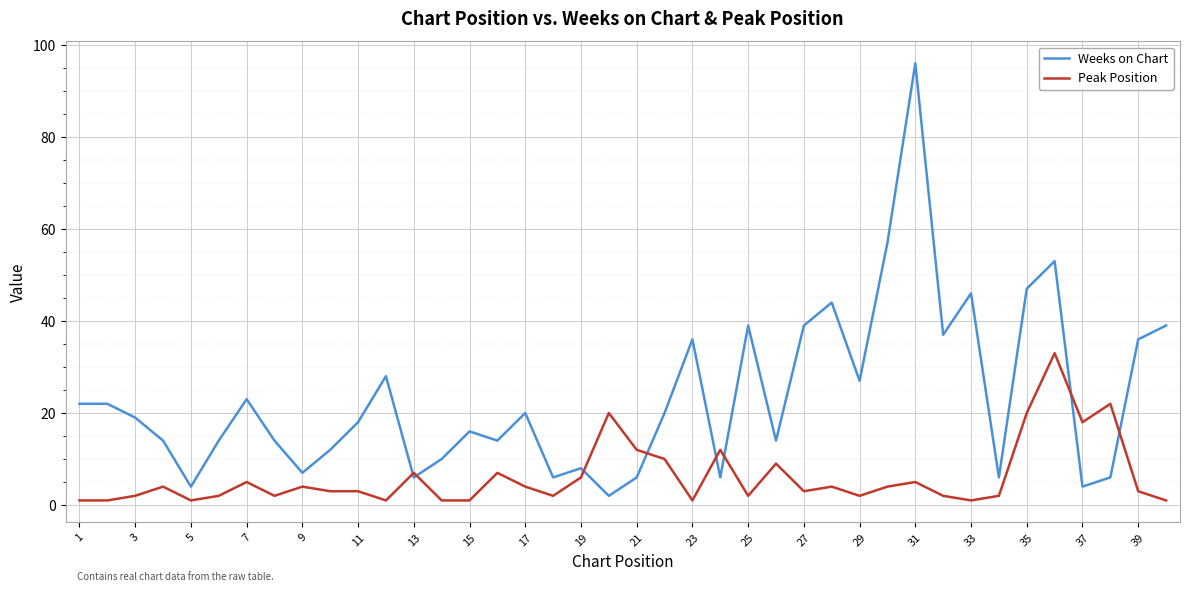

Which series has the widest spread of values?

Weeks on Chart